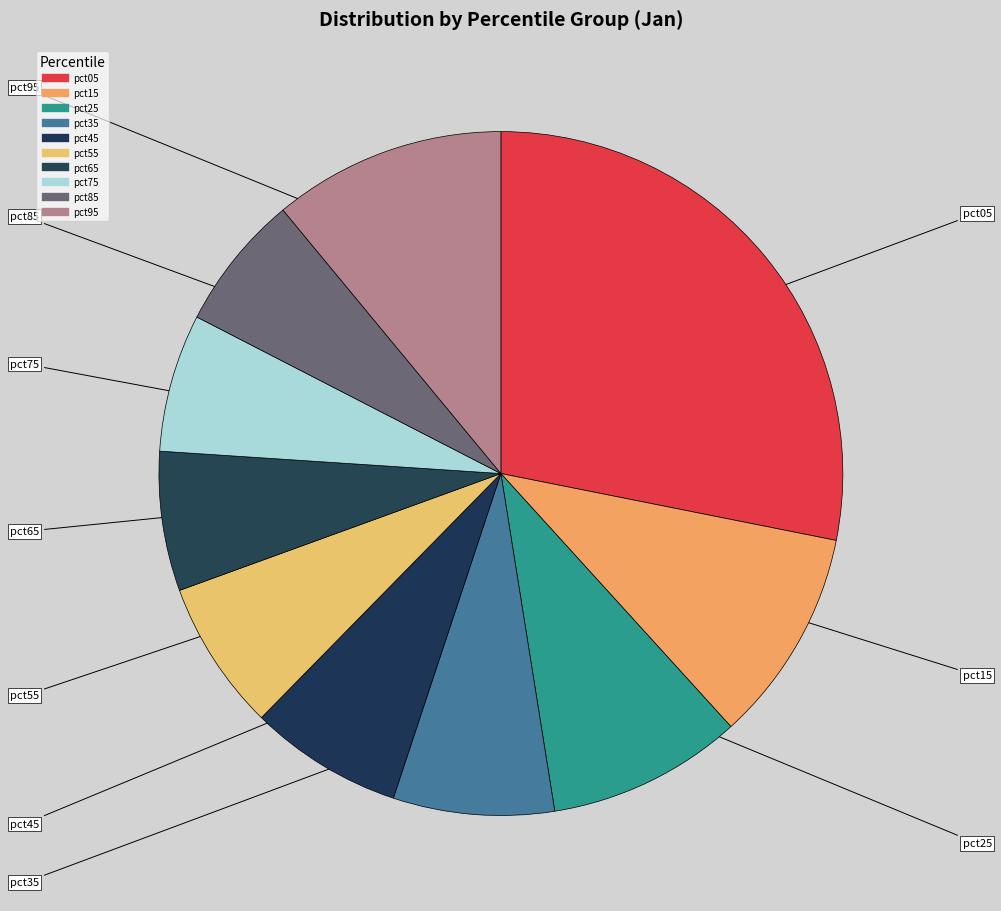

The pct75 slice represents 1% of the pie. True or false?

False